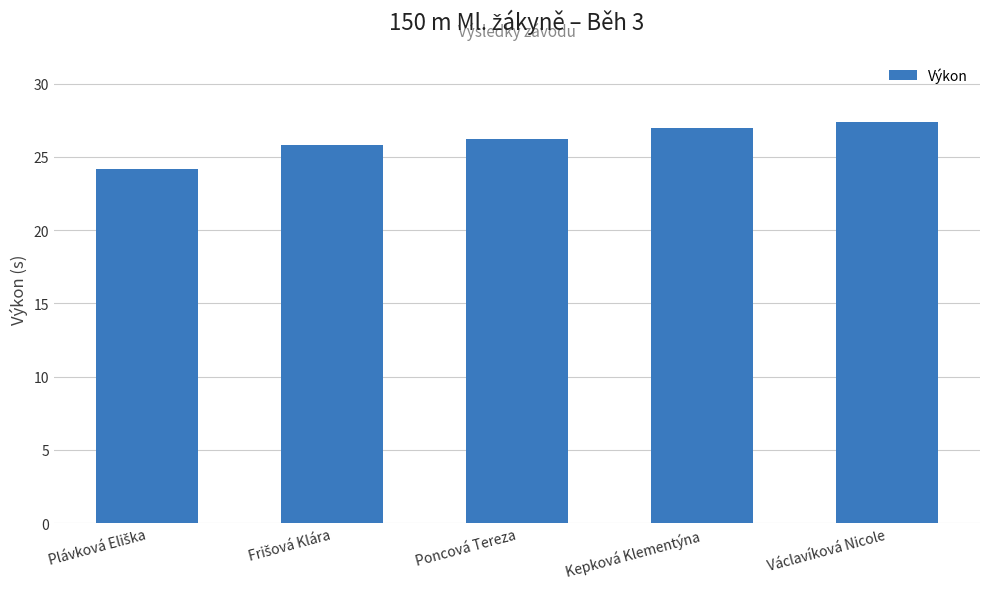

Does the chart contain stacked bars?

No